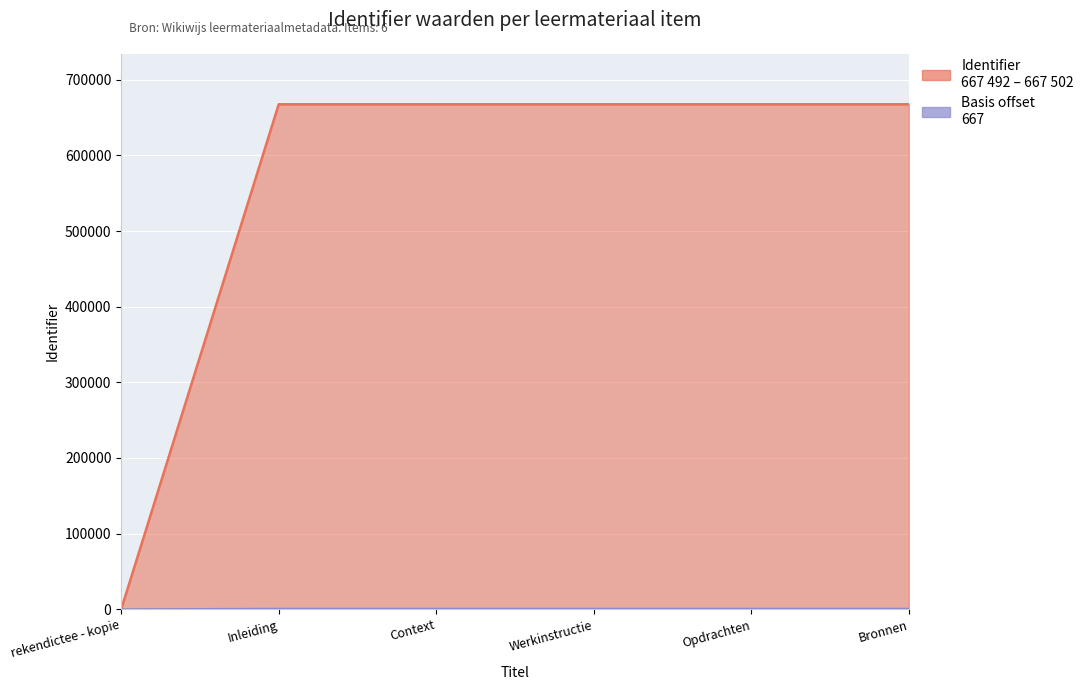

How many interior local peaks (higher than both neighbors) does the data have?

1